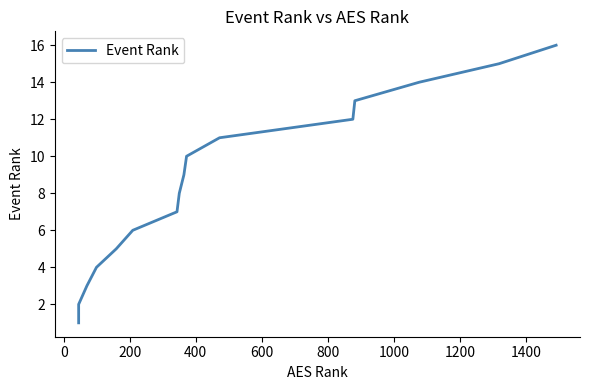

How many lines are shown in the chart?

1